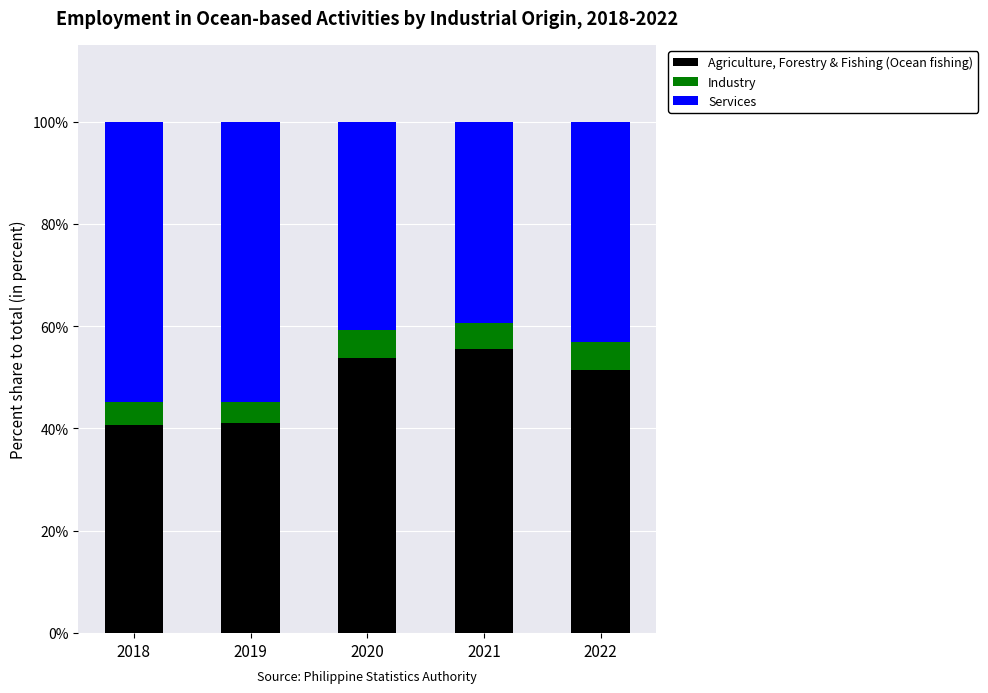

What is the maximum value for Agriculture, Forestry & Fishing (Ocean fishing)?

55.5